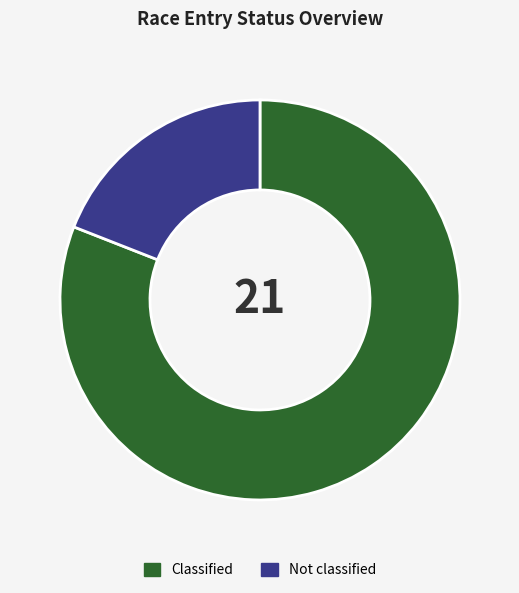

True or false: Not classified accounts for 19% of the total.

True